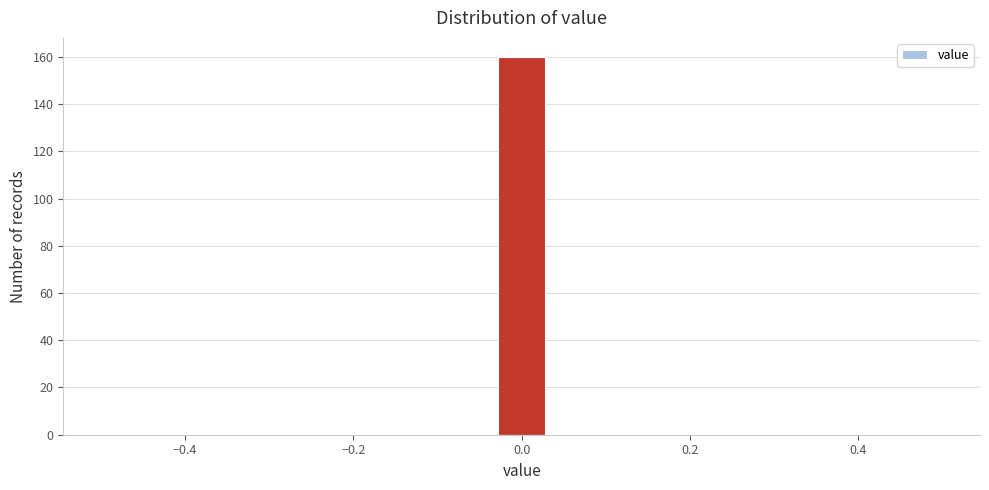

Around what value on the x-axis is the tallest bar? Give the approximate position of its centre, as read against the axis.

0.00